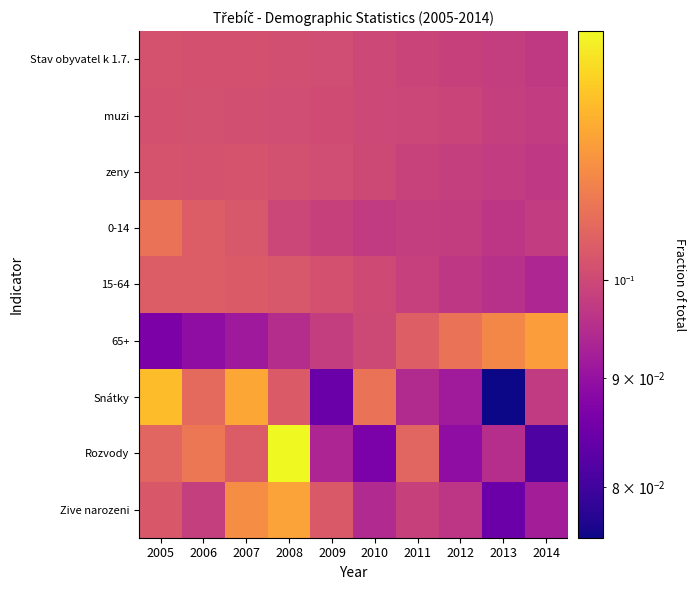

At 2012, list the series in order from smallest to largest.

Rozvody, Snátky, Zive narozeni, 15-64, 0-14, zeny, Stav obyvatel k 1.7., muzi, 65+